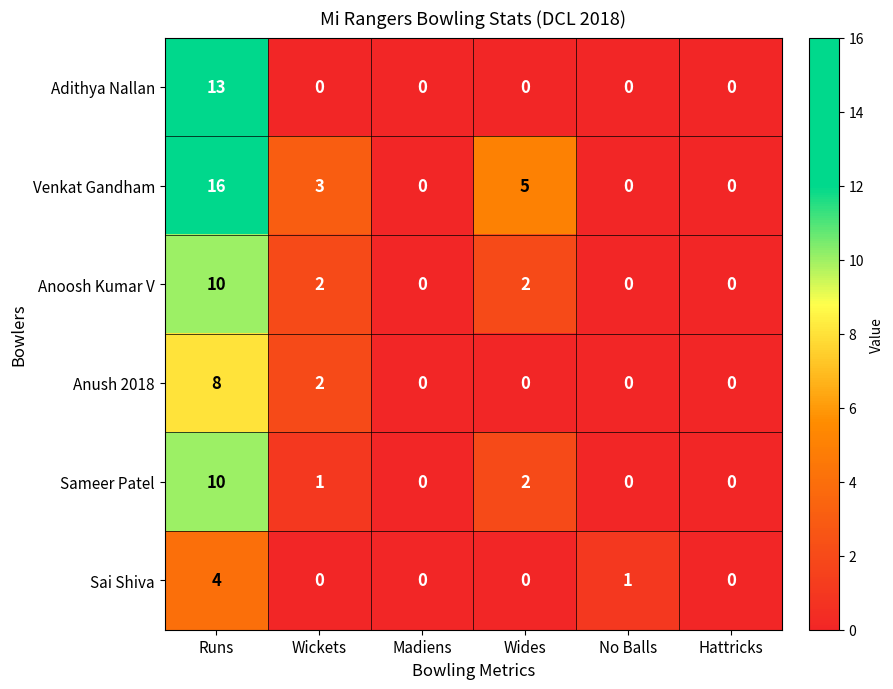

What is the sum of all Anush 2018 values?

10